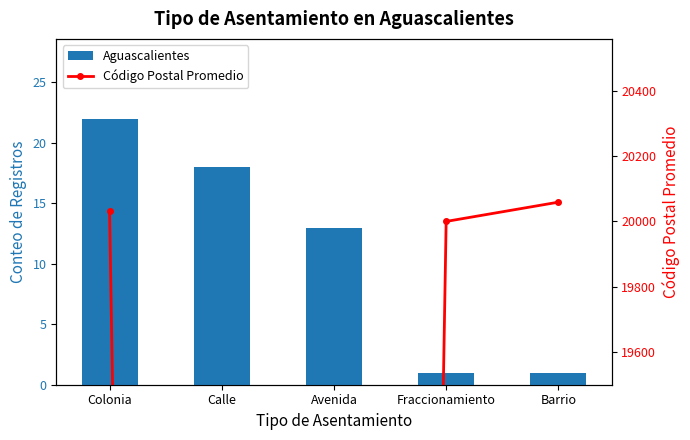

What is the difference between the maximum and second lowest values in the Aguascalientes series?

21